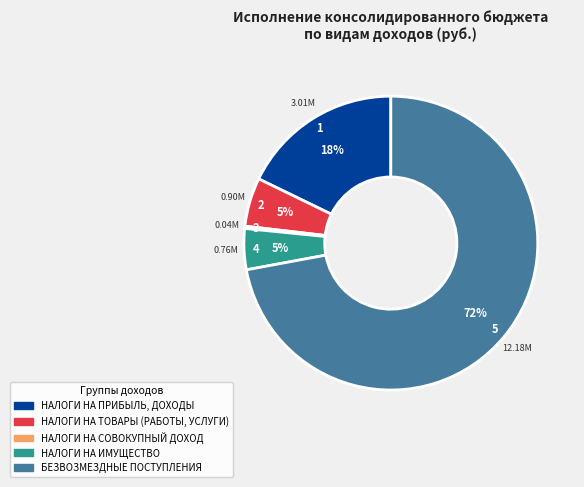

To the nearest percent, what is the combined percentage of НАЛОГИ НА ТОВАРЫ (РАБОТЫ, УСЛУГИ) and НАЛОГИ НА ИМУЩЕСТВО?

10%